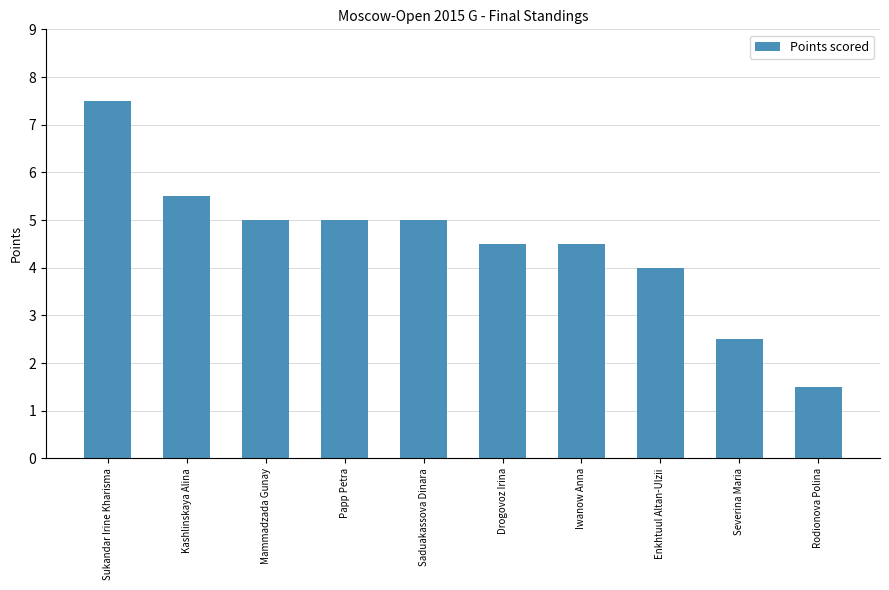

Which has a higher value, Mammadzada Gunay or Drogovoz Irina?

Mammadzada Gunay